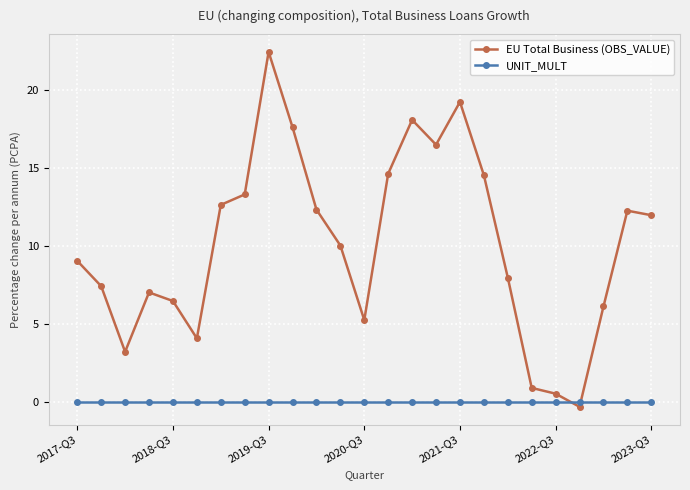

What is the greatest value displayed?

22.4